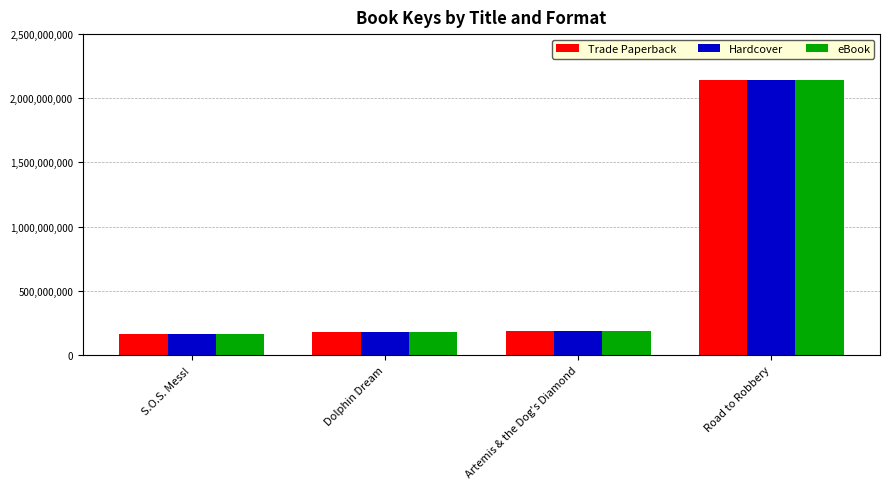

What is the total value across all series at S.O.S. Mess!?

486922212